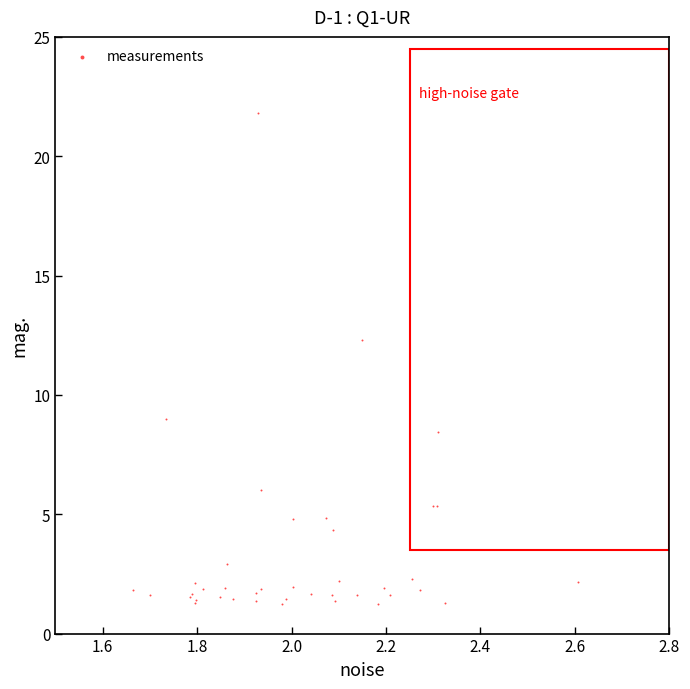

What Y value in the scatter plot is closest to 11?

12.3